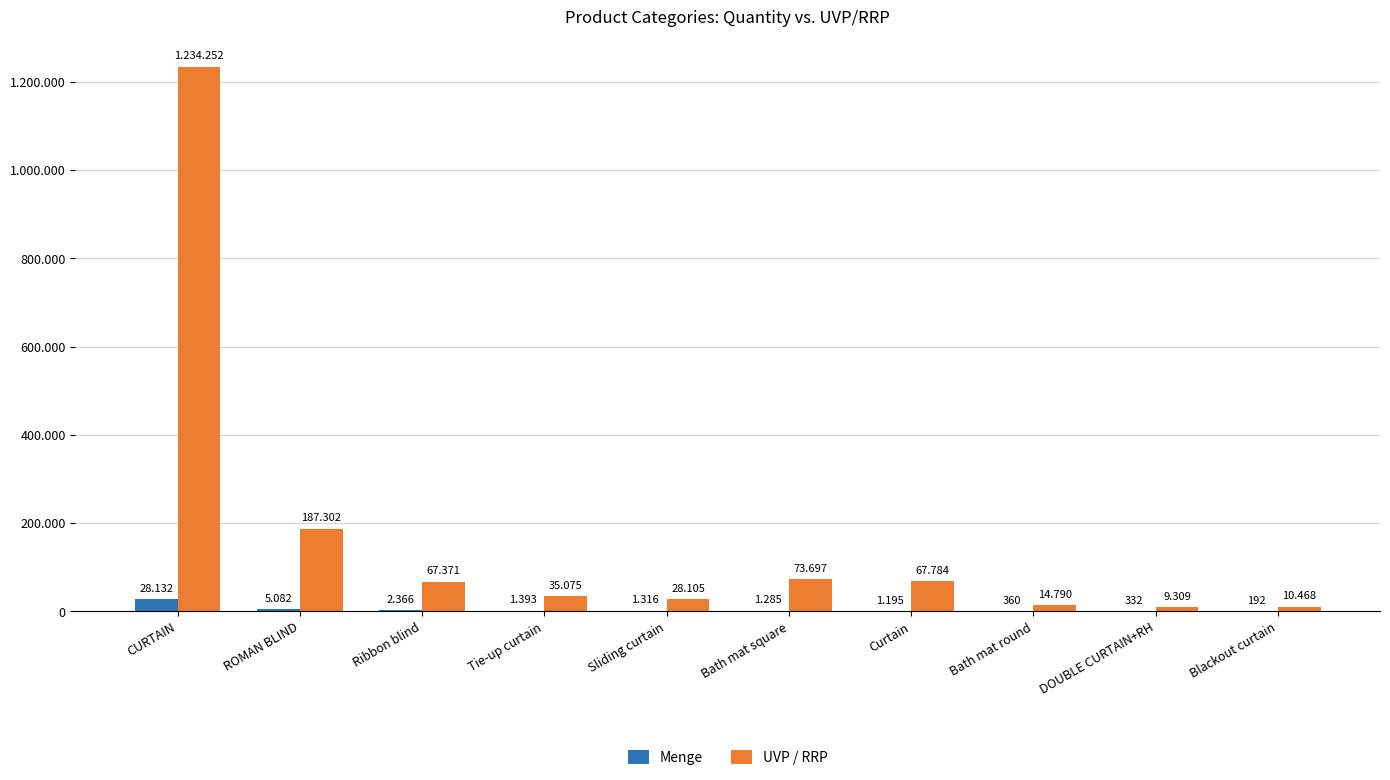

Are the bars horizontal?

No